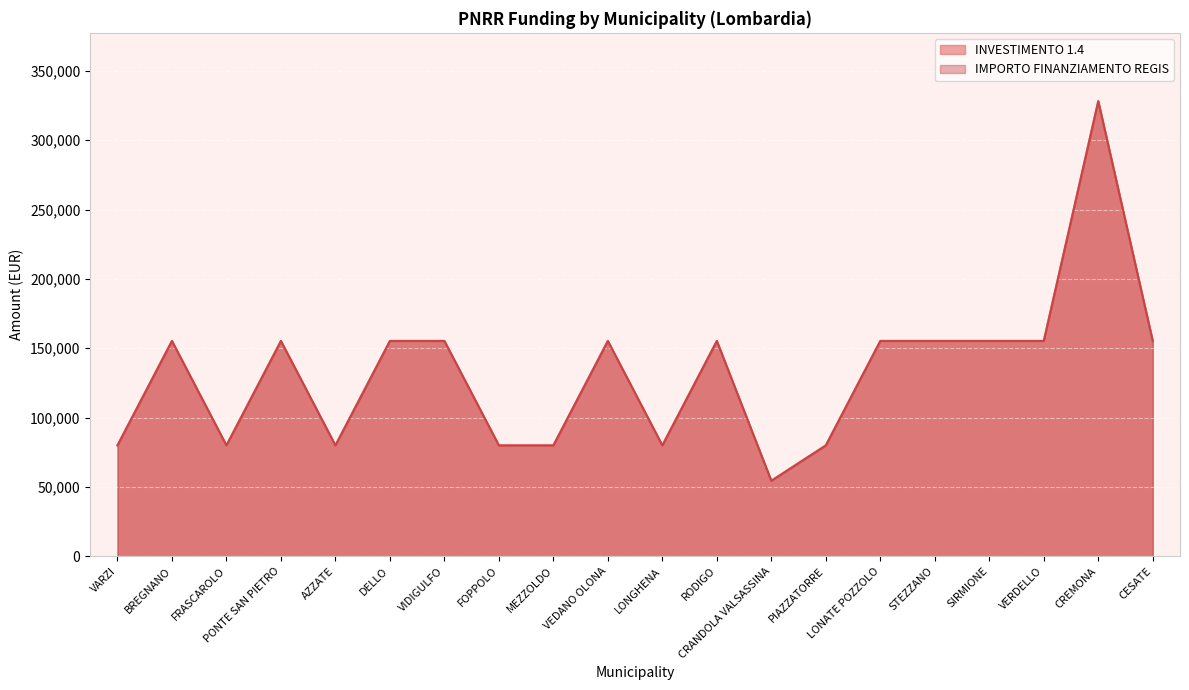

Reading right to left, extract all data points from this chart.

INVESTIMENTO 1.4: 155234	328160	155234	155234	155234	155234	79922	54412	155234	79922	155234	79922	79922	155234	155234	79922	155234	79922	155234	79922
IMPORTO FINANZIAMENTO REGIS: 155234	328160	155234	155234	155234	155234	79922	54412	155234	79922	155234	79922	79922	155234	155234	79922	155234	79922	155234	79922